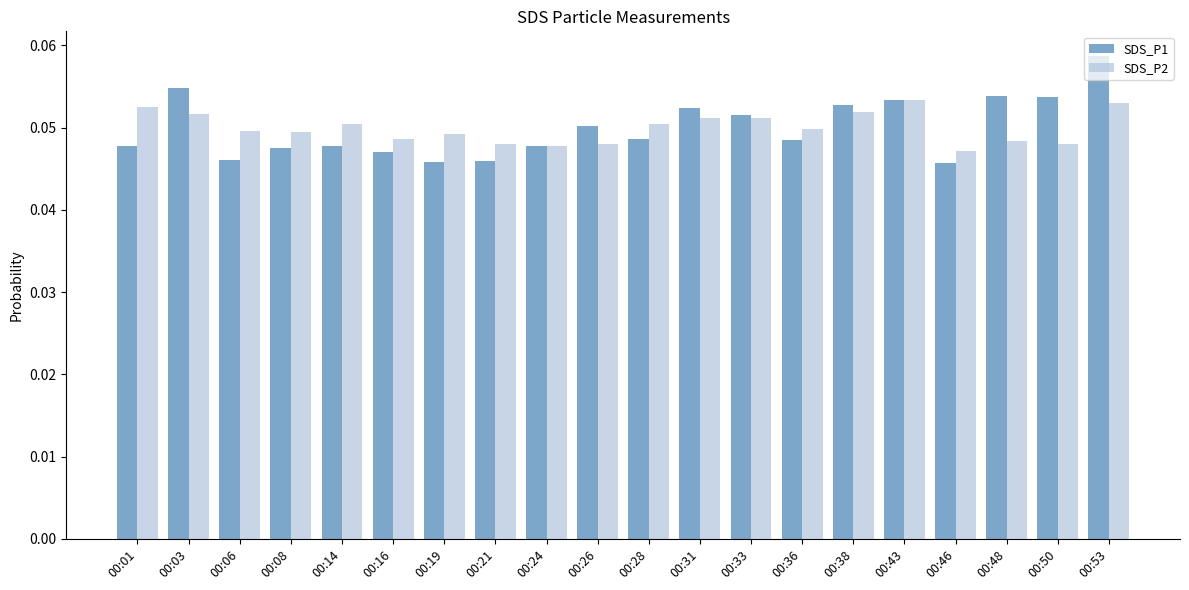

How many SDS_P1 values are between 0 and 1?

20